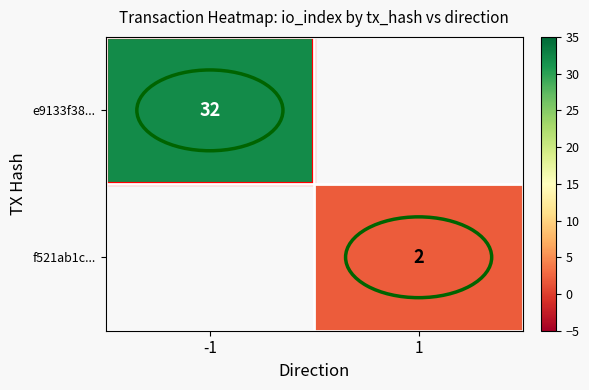

At how many categories does at least one series exceed 24?

1